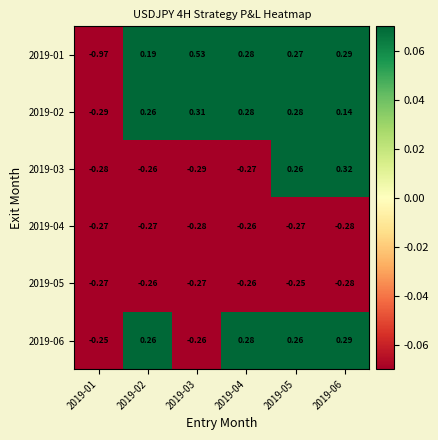

At how many categories does at least one series exceed 0?

5